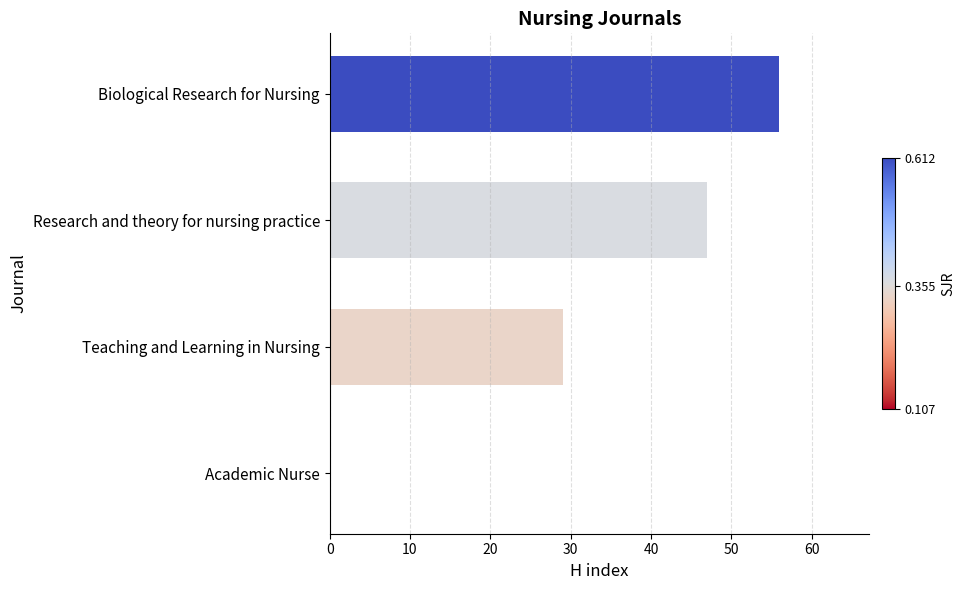

What is the sum of the values at Teaching and Learning in Nursing and Biological Research for Nursing?

85